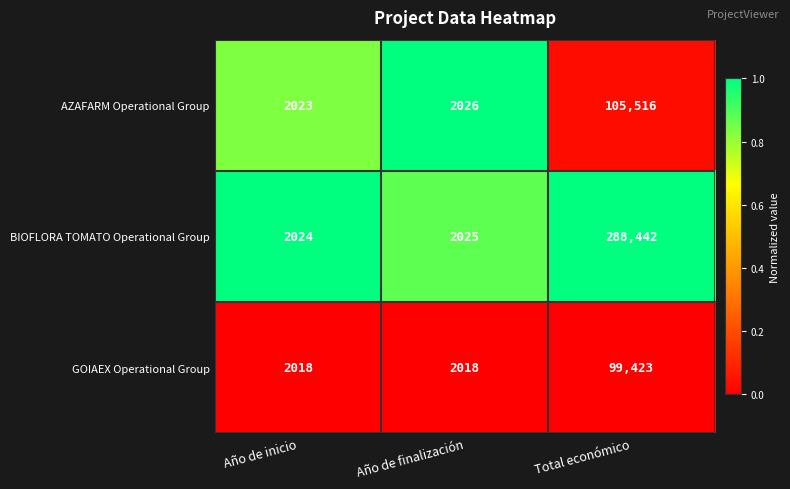

What is the total value across all series at Total económico?

493381